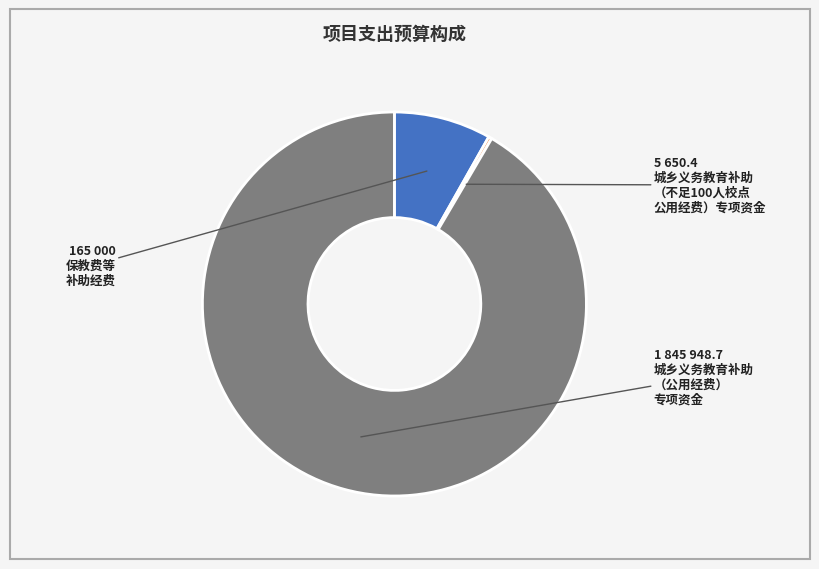

Does any single category account for the majority?

Yes